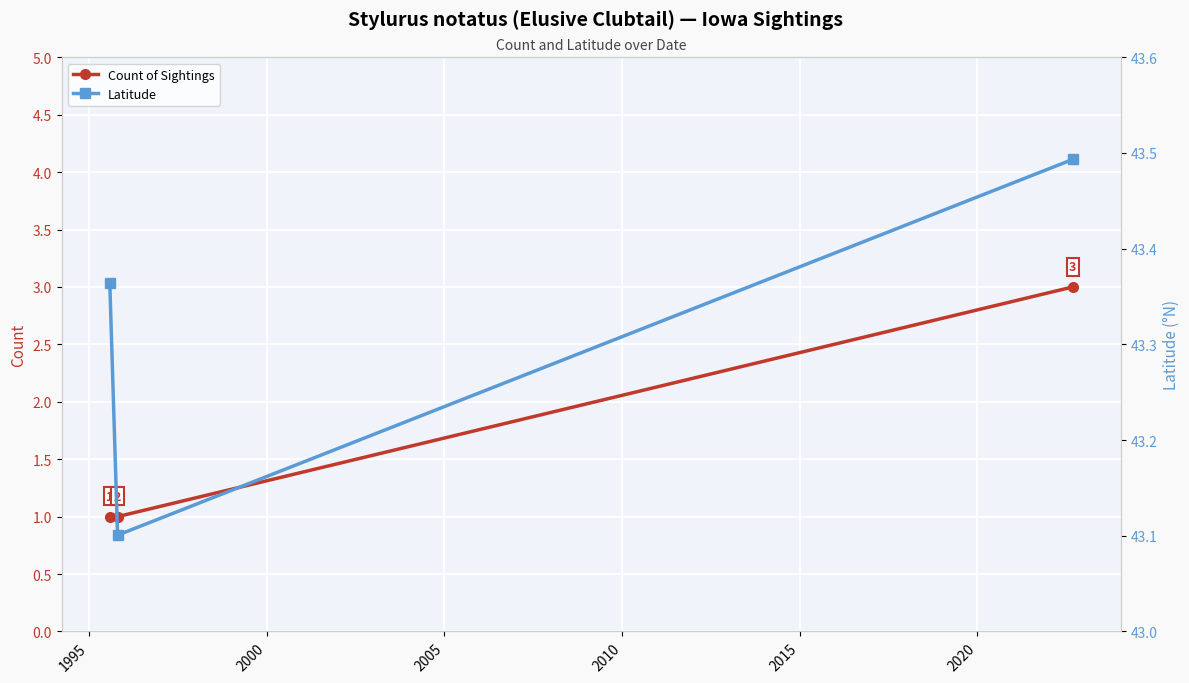

Reading right to left, list all the values displayed in this chart.

Count of Sightings: 3.0	1.0	1.0
Latitude: 43.5	43.1	43.4